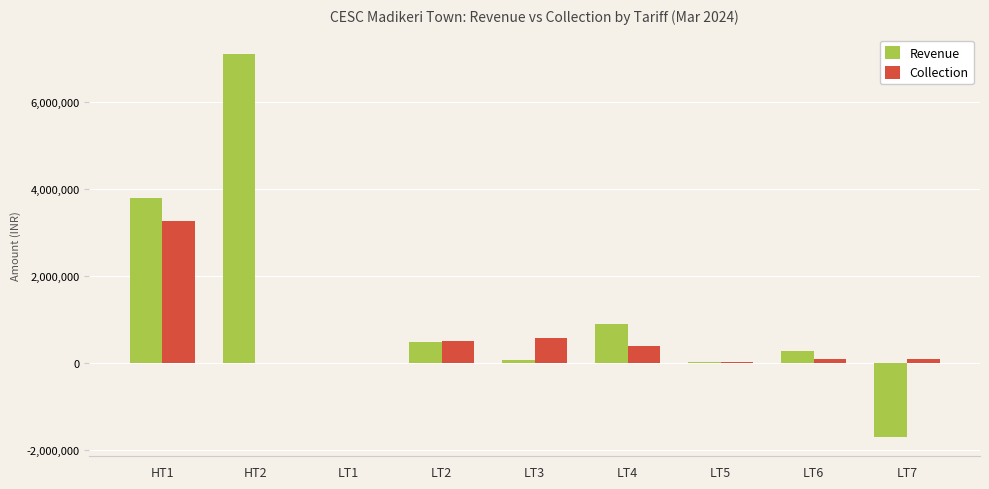

The Collection series shows 20378.1 at LT5. True or false?

True